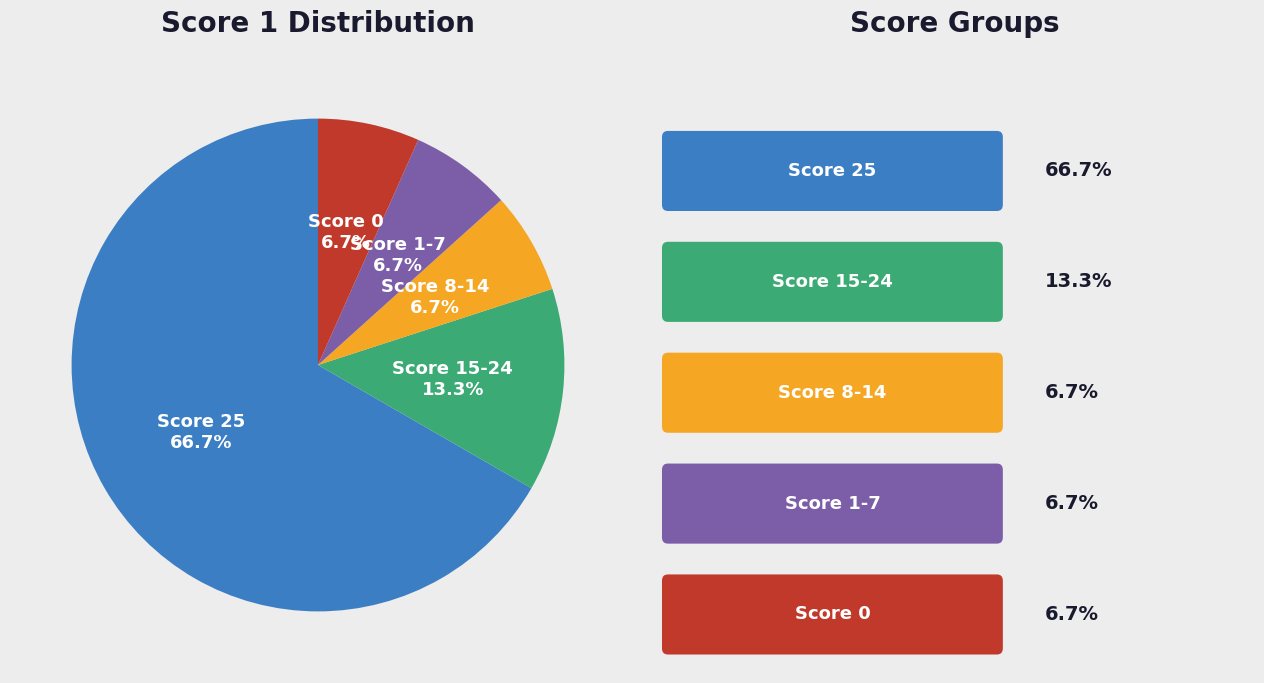

Is there any slice that represents more than half of the pie?

Yes